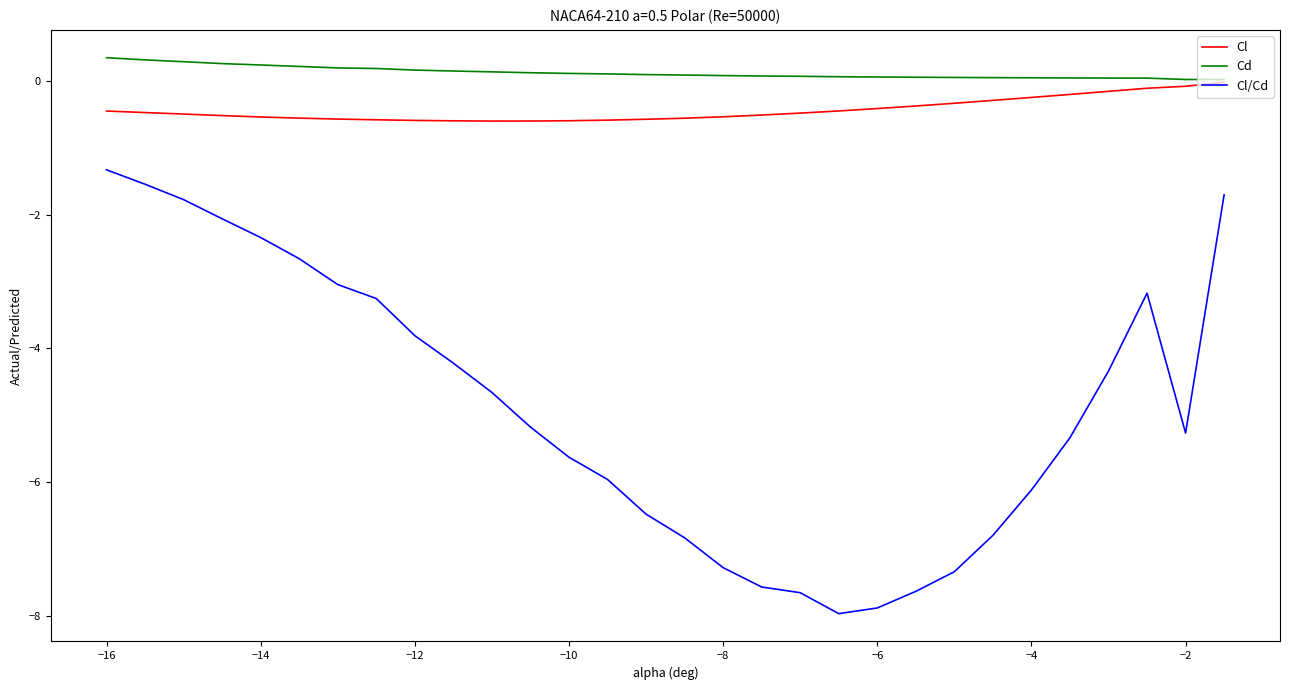

Which series has the largest total across all categories?

Cd